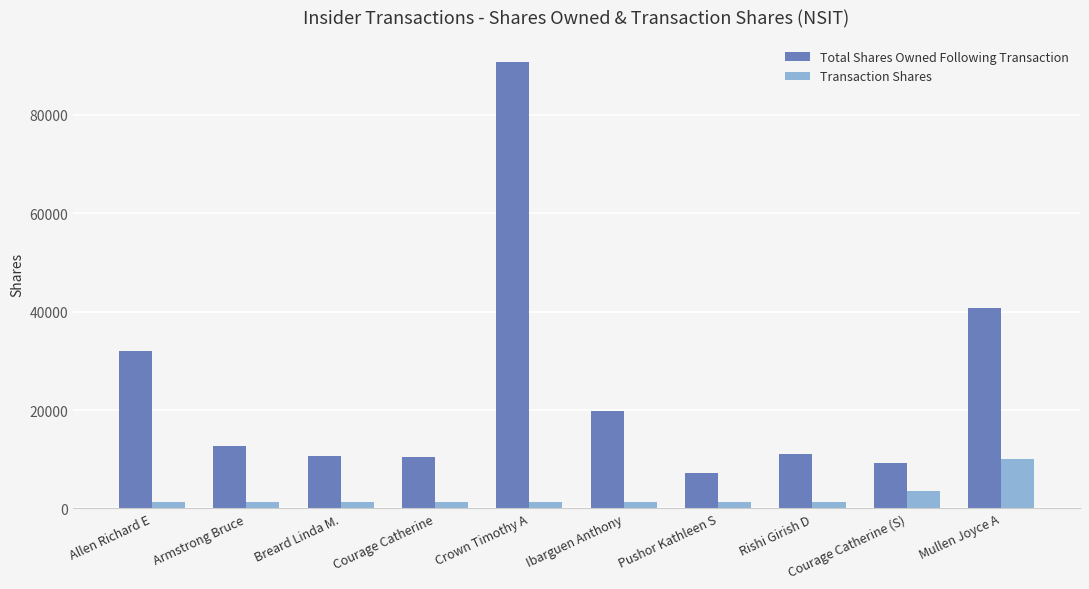

What are all the series names shown in the legend?

Total Shares Owned Following Transaction, Transaction Shares